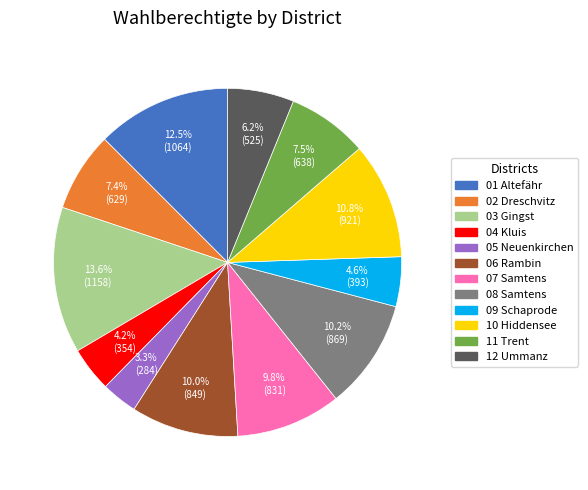

Does any single category account for the majority?

No